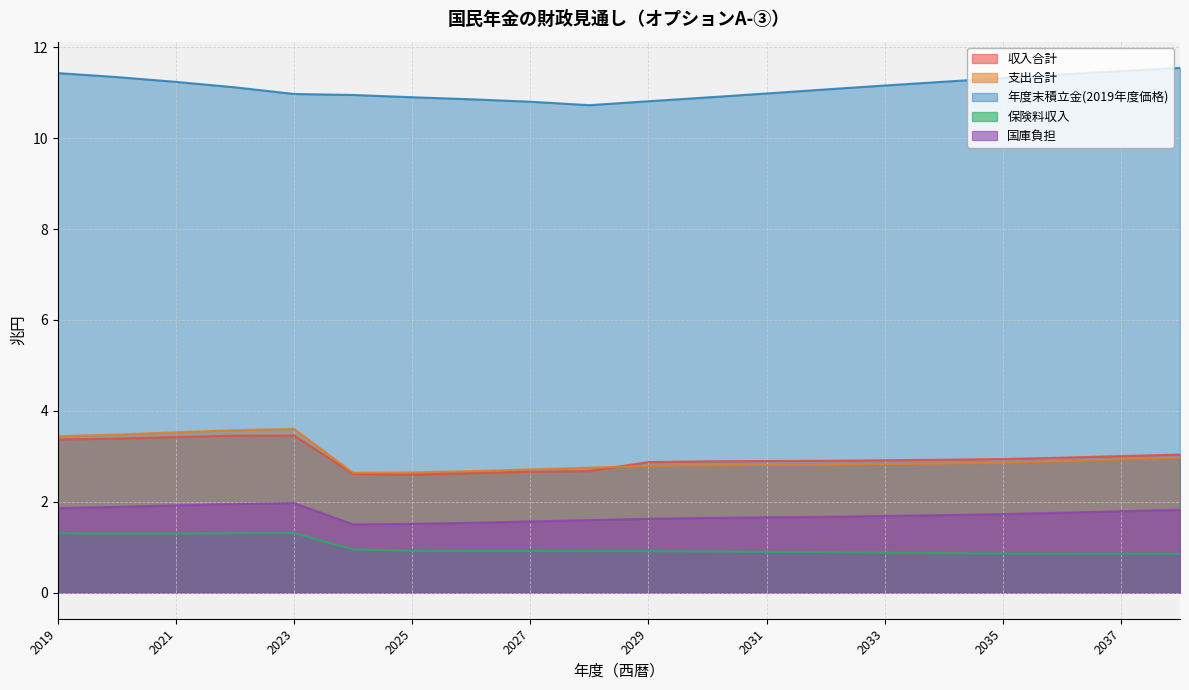

List the labels in order of 支出合計 value, smallest first.

2024, 2025, 2026, 2027, 2028, 2029, 2030, 2031, 2032, 2033, 2034, 2035, 2036, 2037, 2038, 2019, 2020, 2021, 2022, 2023